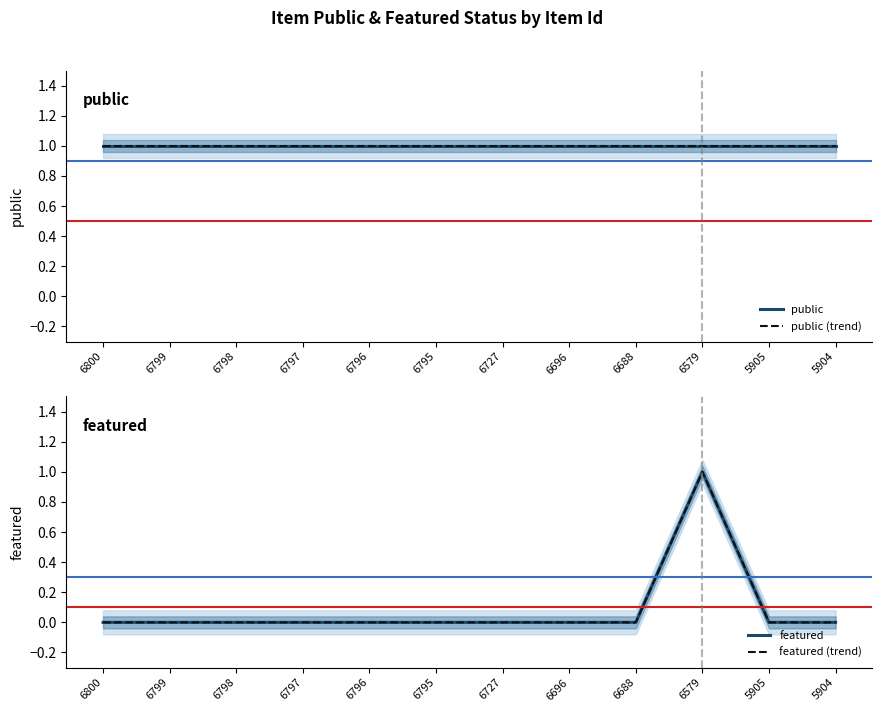

What is the maximum value shown in the chart?

1